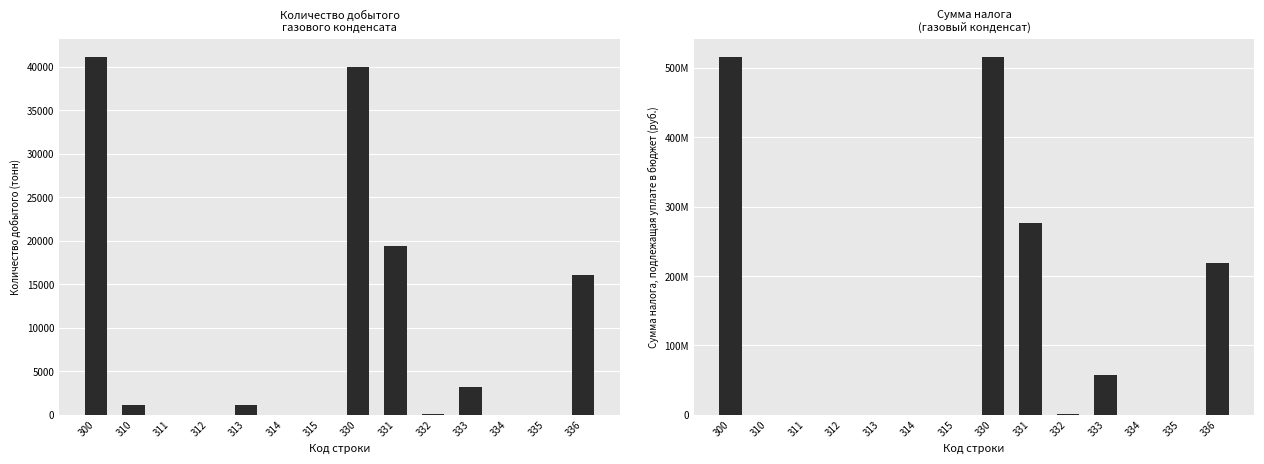

How many positive values does the Количество добытого полезного ископаемого series have?

10